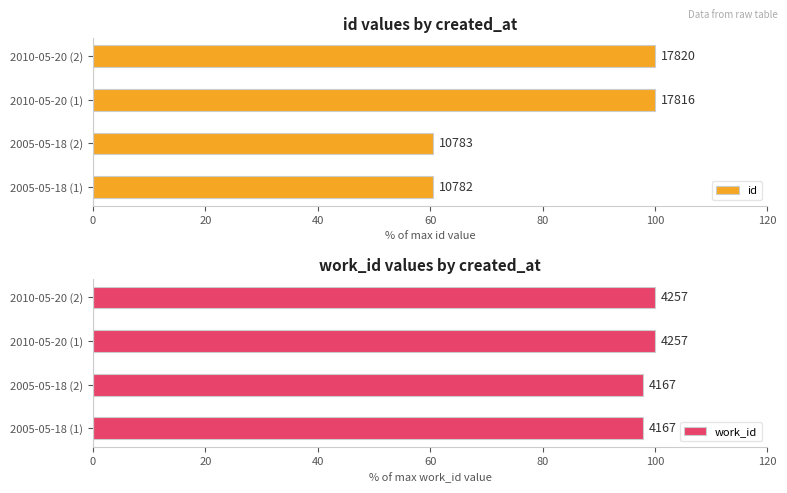

What is the difference between the maximum and second lowest values in the work_id series?

2.1